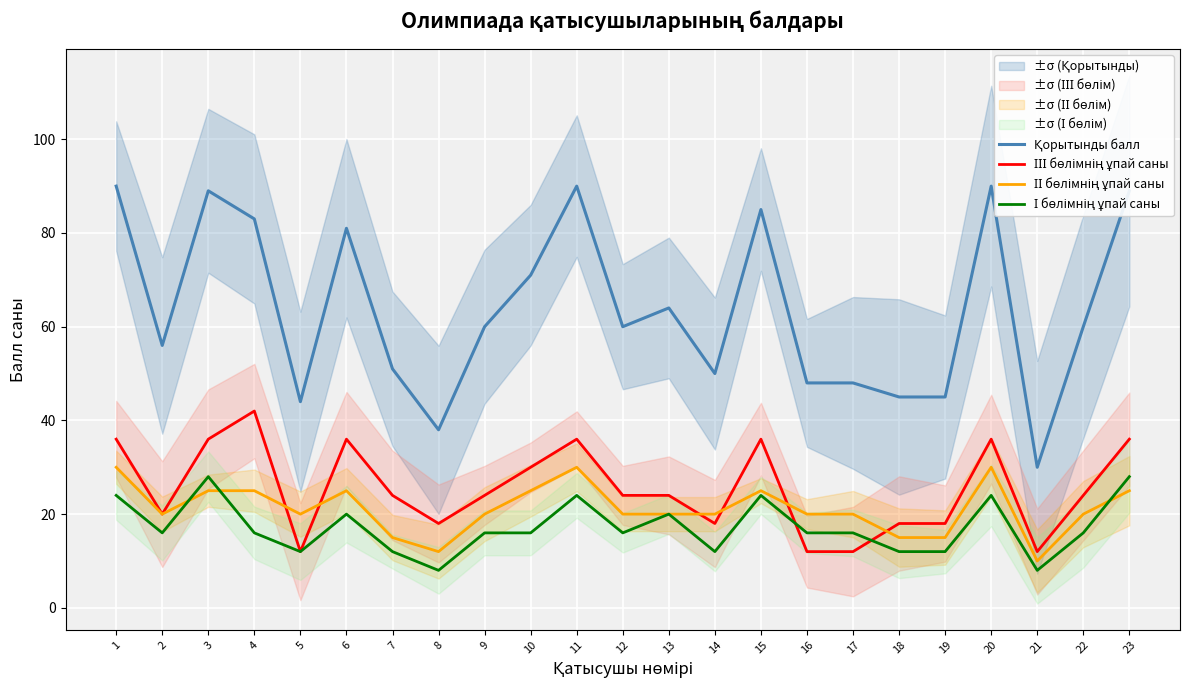

At which label does ІІІ бөлімнің ұпай саны first exceed 24?

1